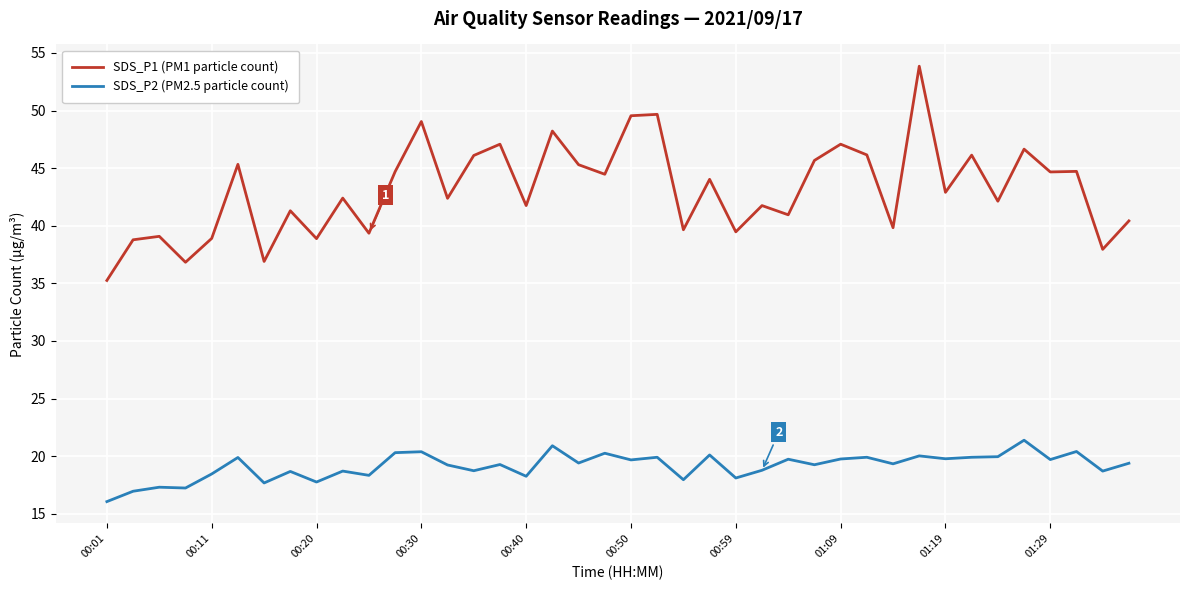

What is the difference between the maximum and minimum values in the SDS_P1 (PM1 particle count) series?

18.6